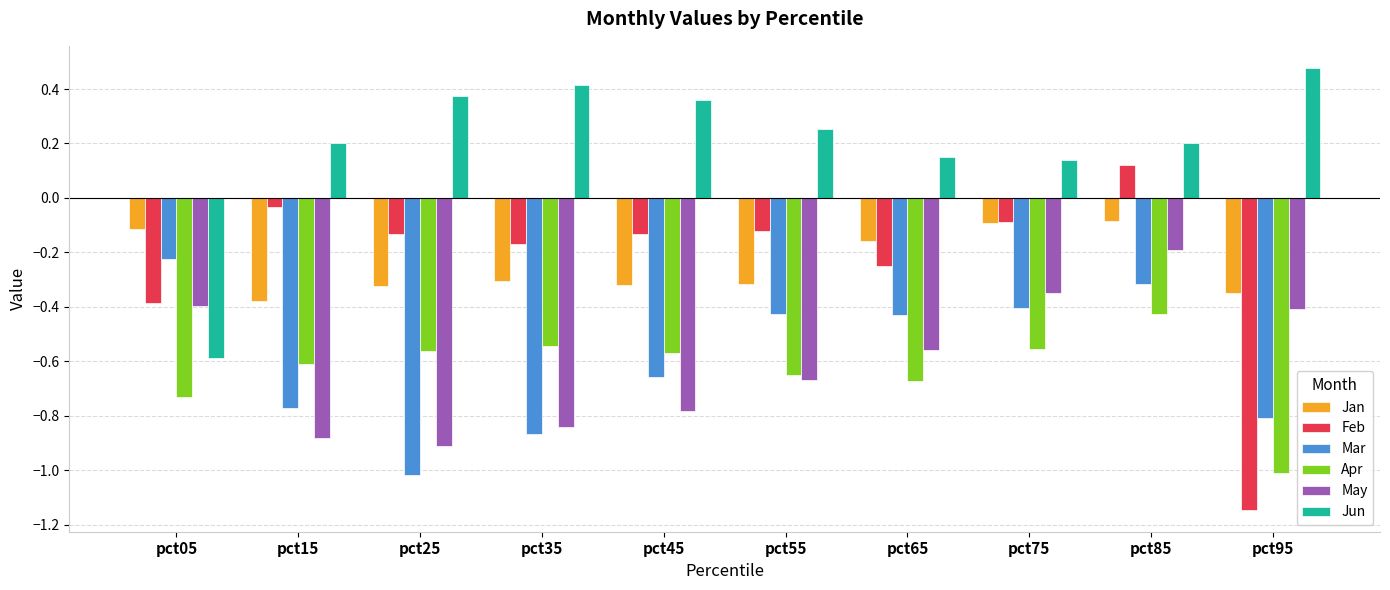

How many groups of bars are there?

10